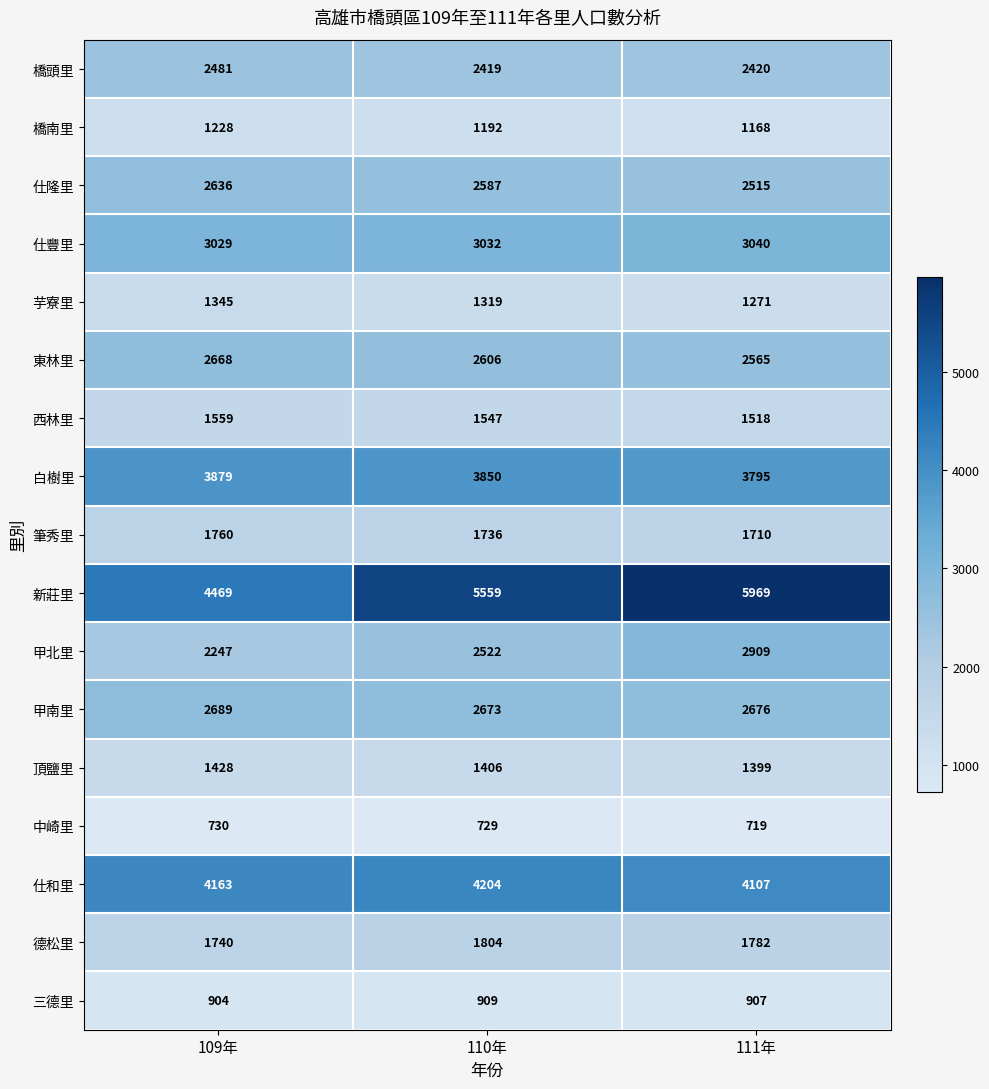

What value does the 芋寮里 series have at 111年, to the nearest 10?

1270